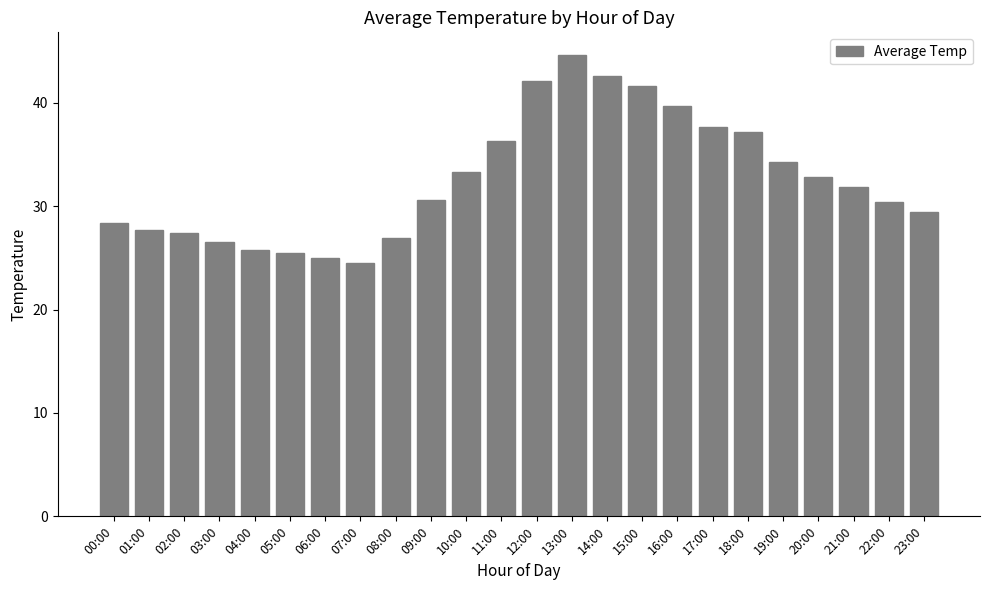

Which label corresponds to the largest value in the chart?

13:00